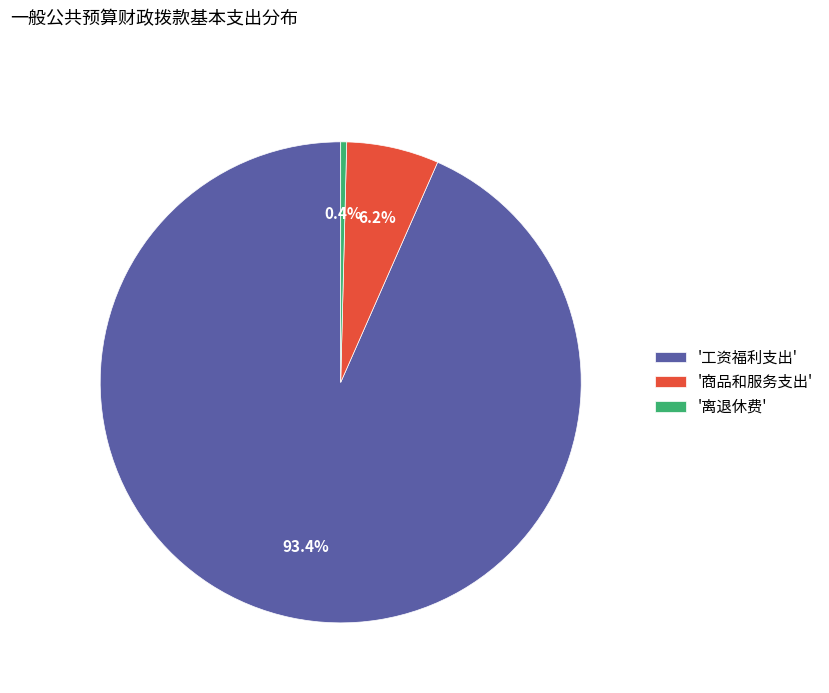

What percentage is NOT represented by '工资福利支出'?

6.6%